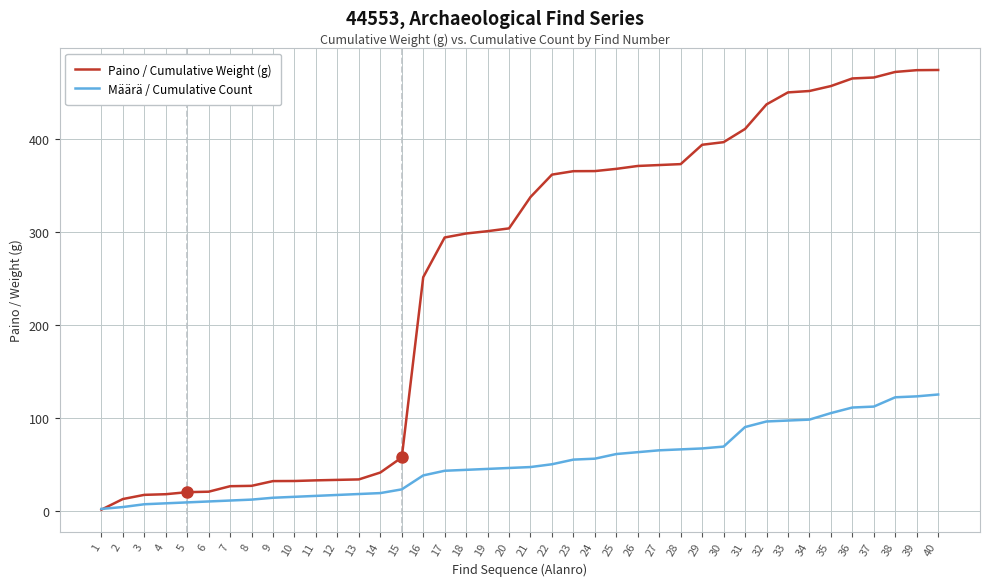

What is the maximum value for Paino / Cumulative Weight (g)?

473.9